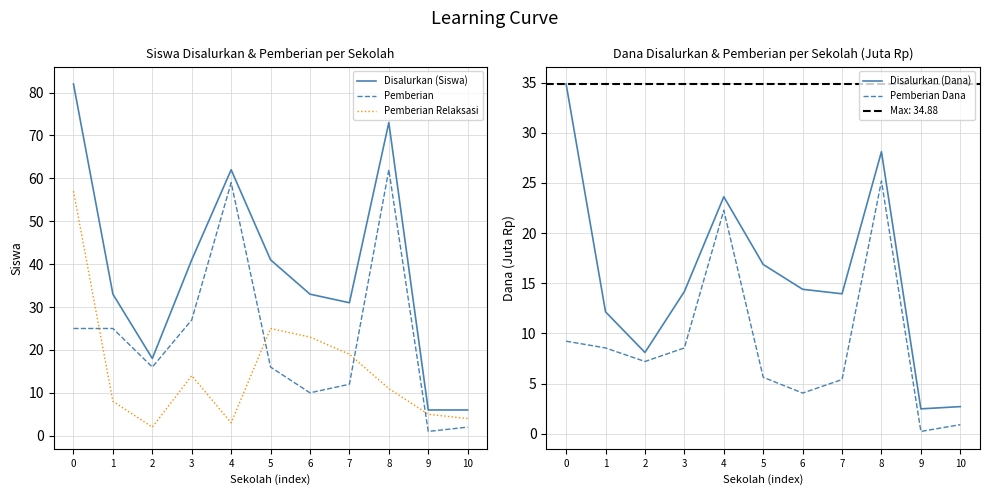

Which category has the highest value in the Pemberian series?

8